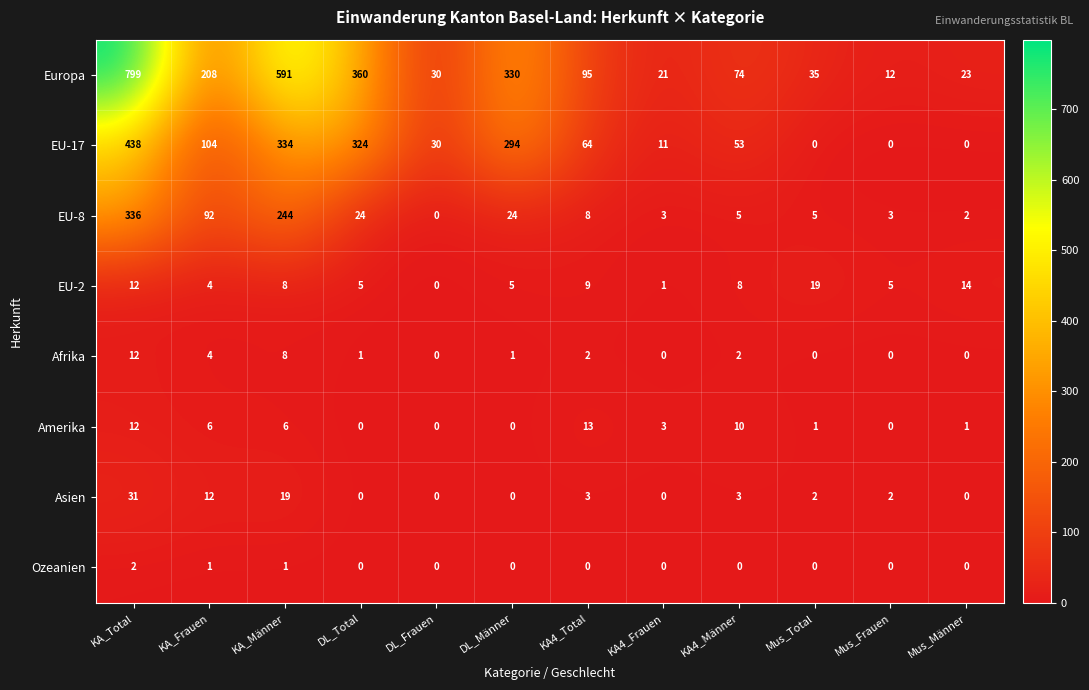

Rank the series by their maximum value, from lowest to highest.

Ozeanien, Afrika, Amerika, EU-2, Asien, EU-8, EU-17, Europa